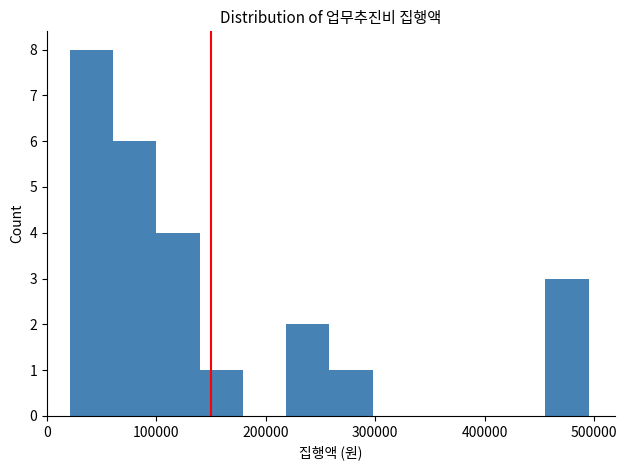

Read against the x-axis, roughly where is the centre of the tallest bar?

40000